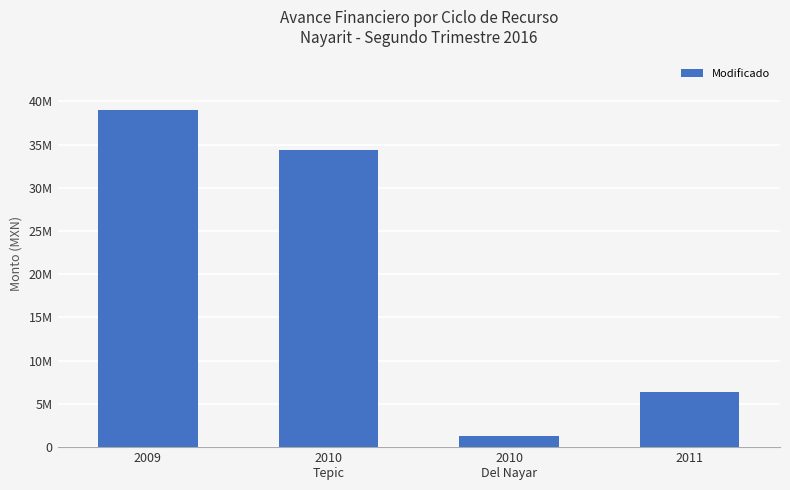

Reading left to right, extract all data points from this chart.

39020000	34324916	1300000	6338828